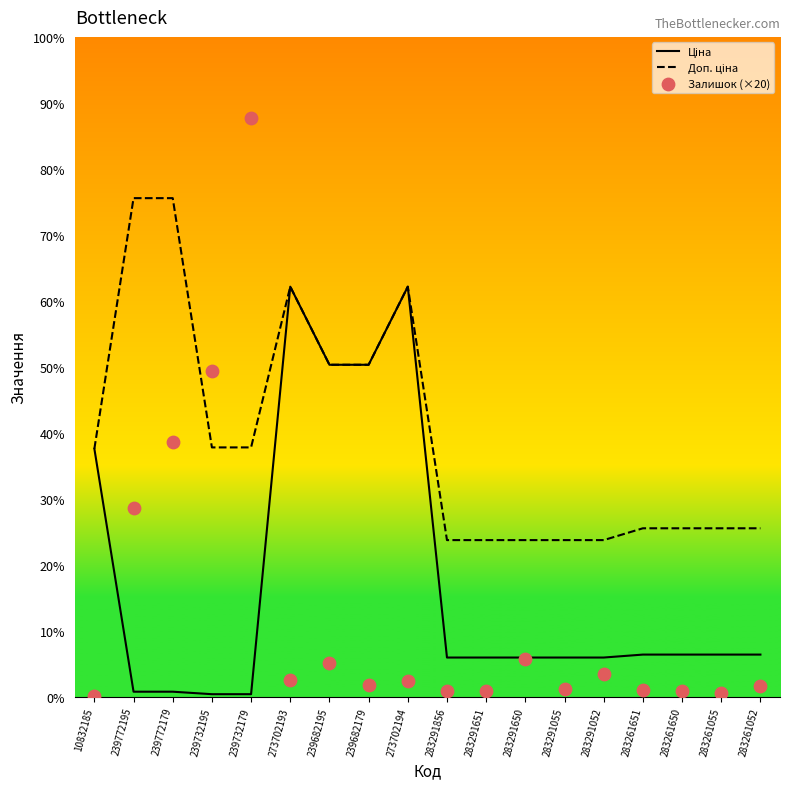

At how many categories does at least one series exceed 12840?

1